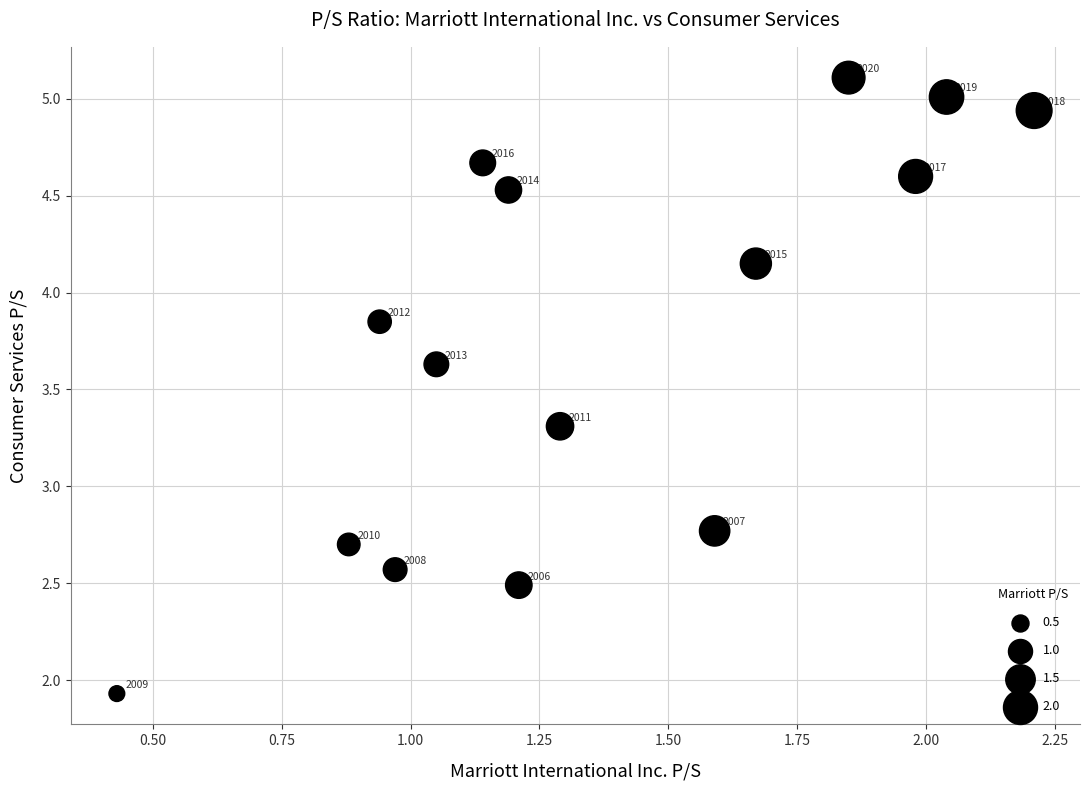

What Y value in the scatter plot is closest to 3?

2.8